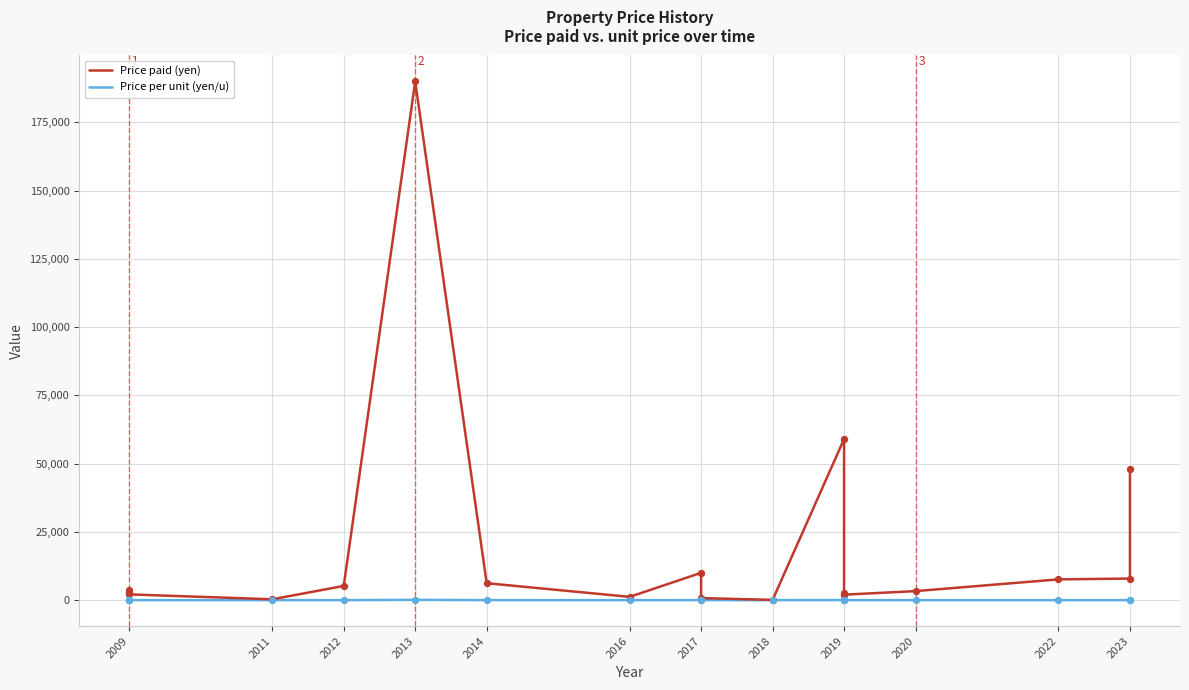

Which series contains the lowest Y value?

Price per unit (yen/u)